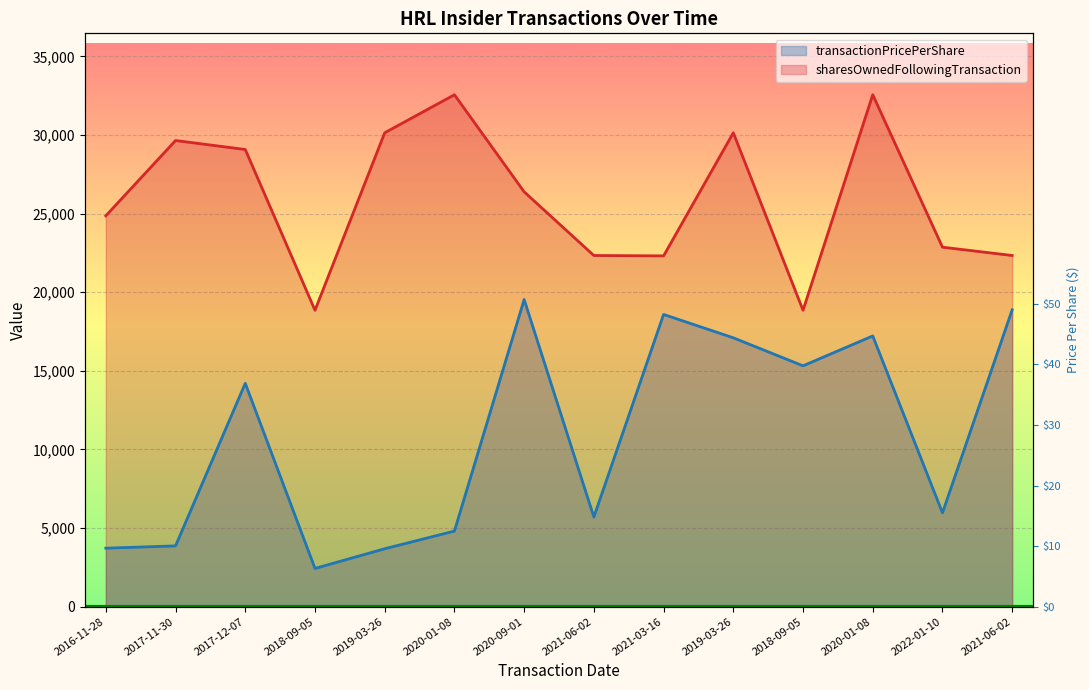

What is the sum of the sharesOwnedFollowingTransaction values at 2021-03-16 and 2017-11-30?

51965.0